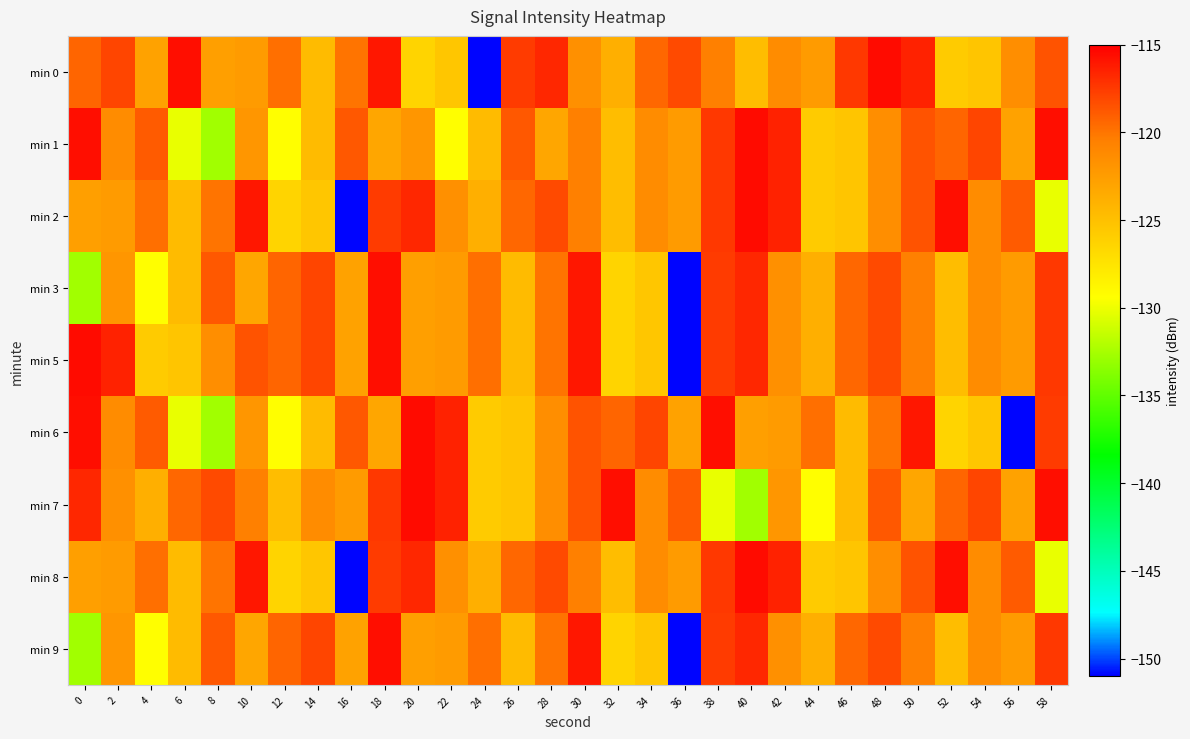

Rank the series by their maximum value, from lowest to highest.

min 3, min 9, min 0, min 1, min 2, min 5, min 6, min 7, min 8